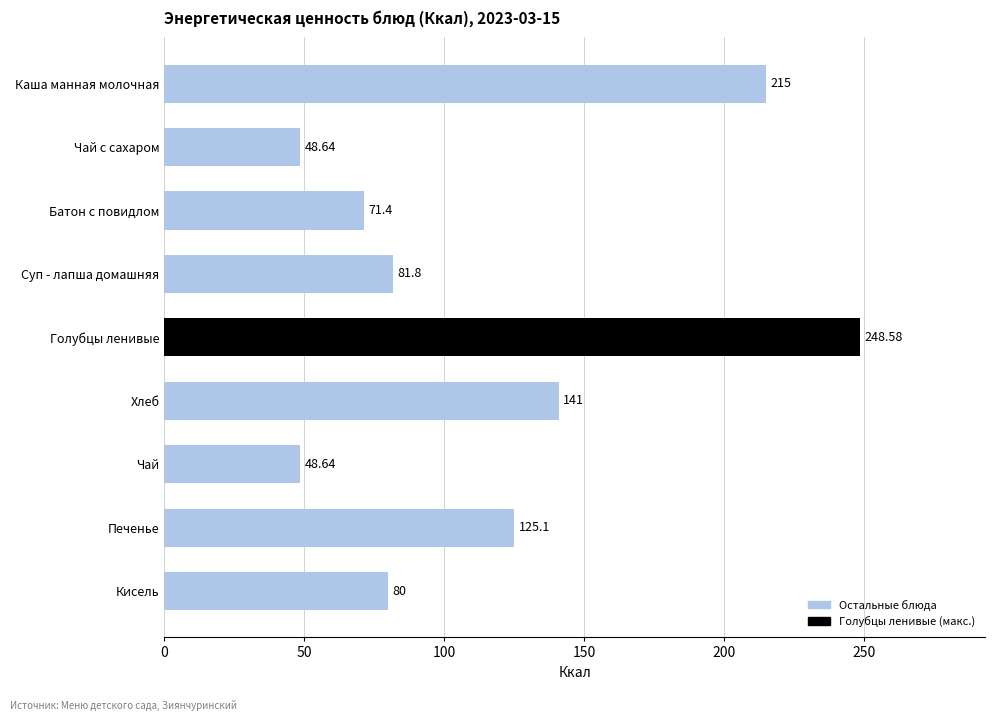

Which category has the highest value across all series?

Голубцы ленивые